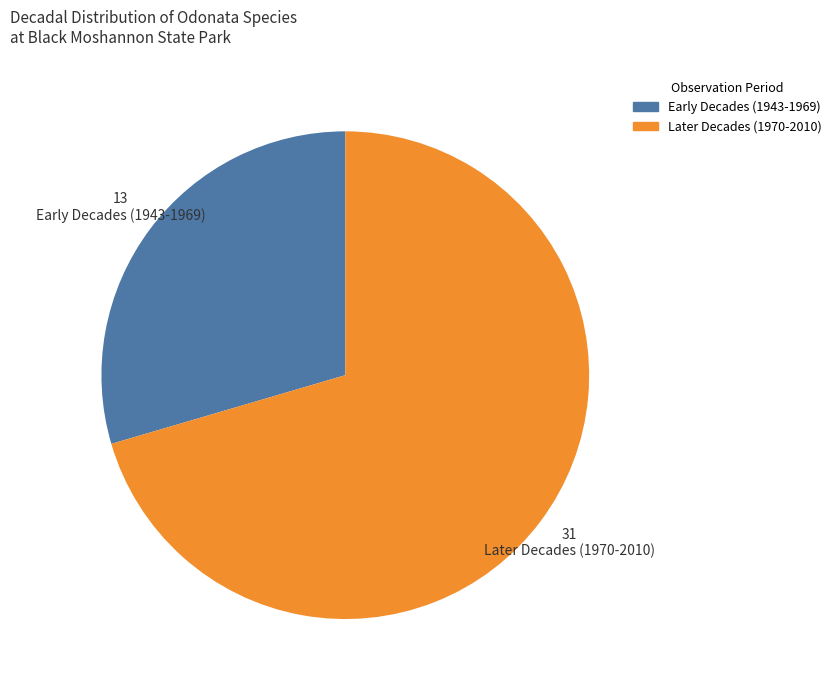

How many segments does this pie chart have?

2